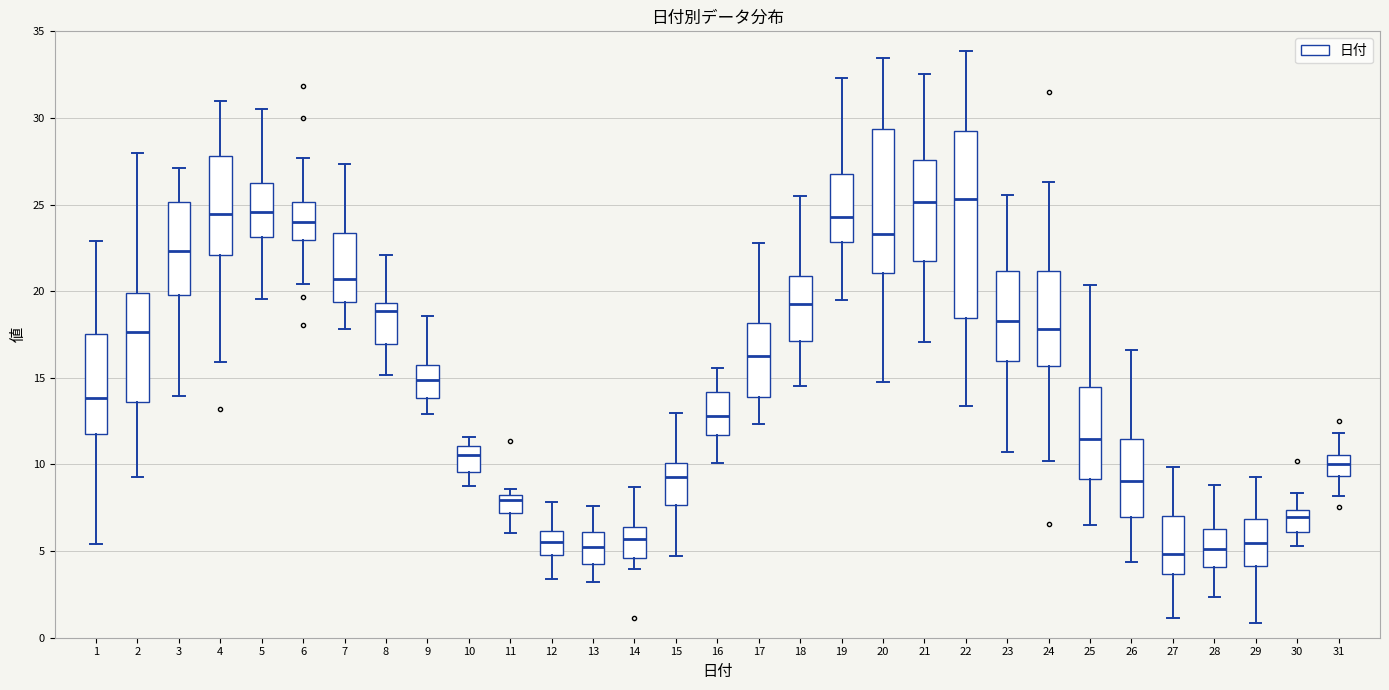

Where does the upper whisker of the box at x = 22 end on the y-axis? The values are not printed on the chart, so give them approximately, as read against the axis.

34.0